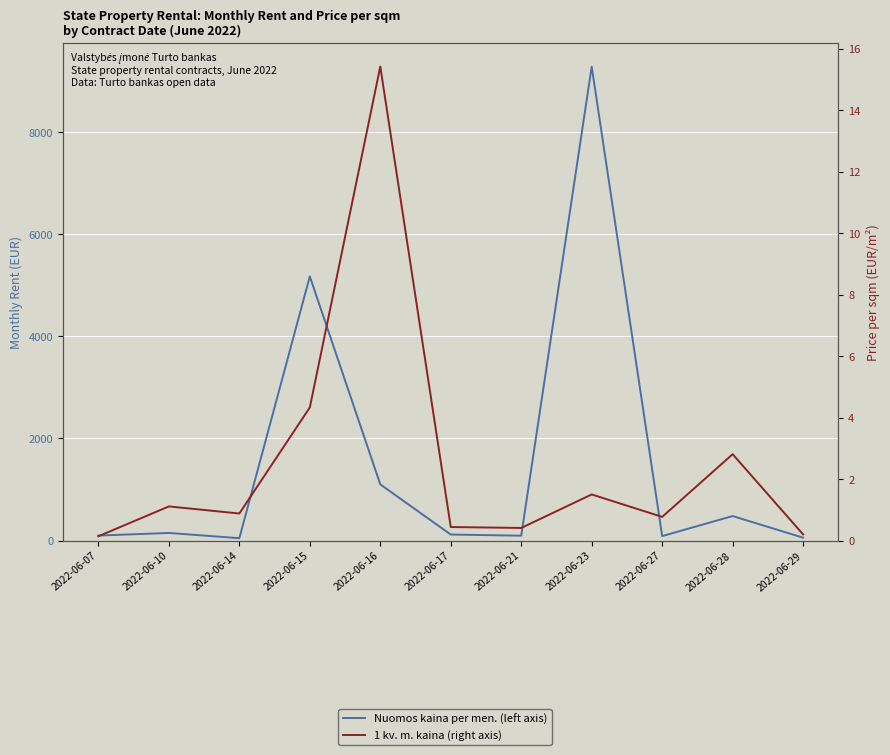

At which category does 1 kv. m. kaina reach its first local peak?

2022-06-10